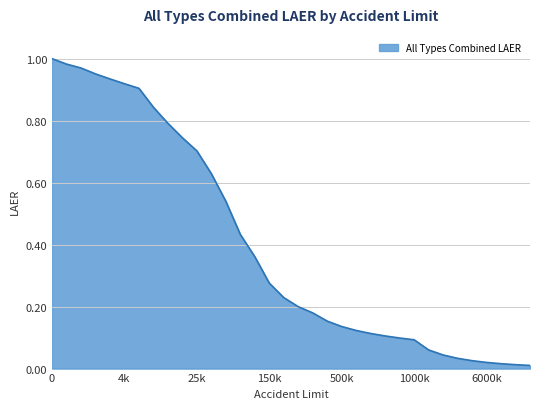

The chart shows a value of 0.2 at 1000k. True or false?

False